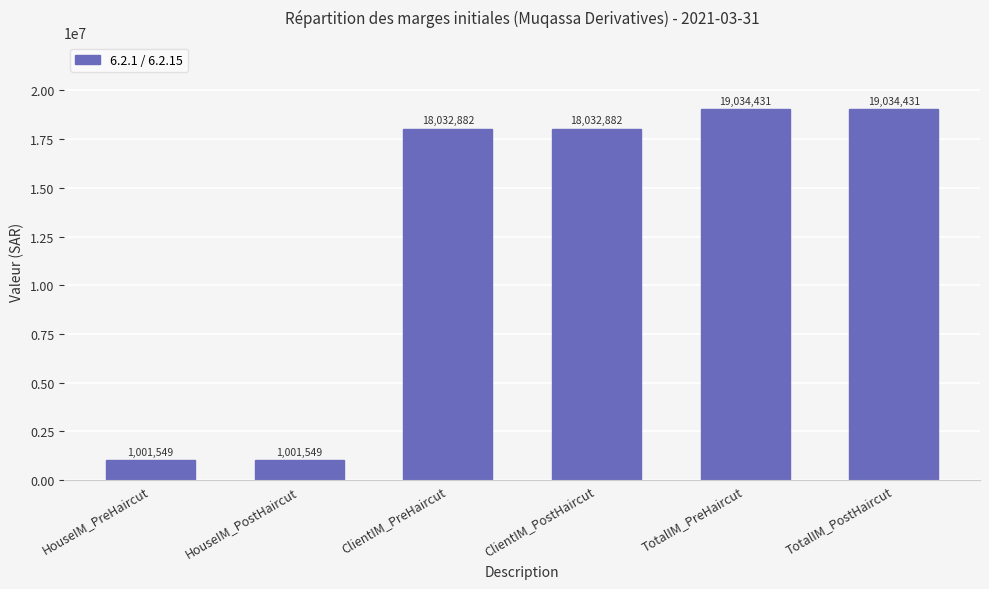

What is the difference between the maximum and minimum values?

18032882.2